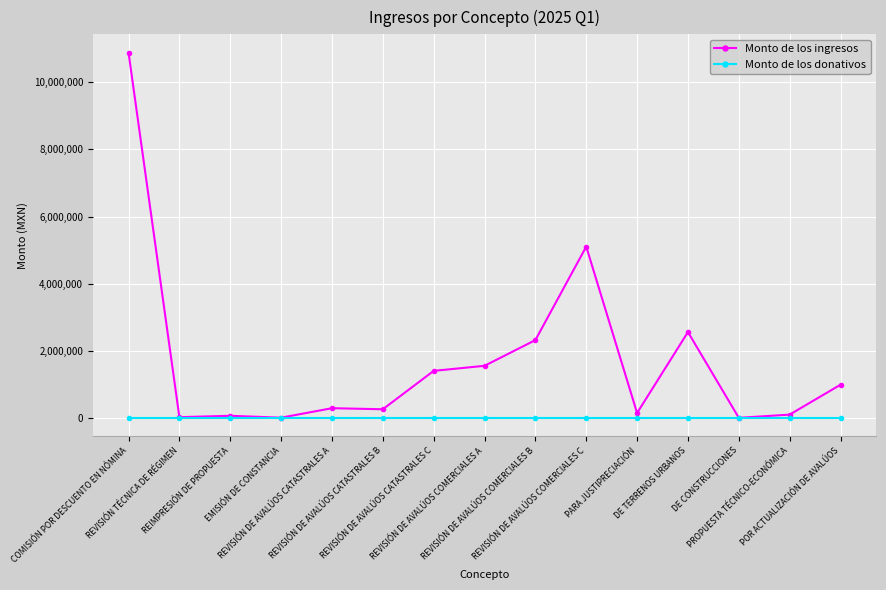

List the series in order of their peak value, highest first.

Monto de los ingresos, Monto de los donativos